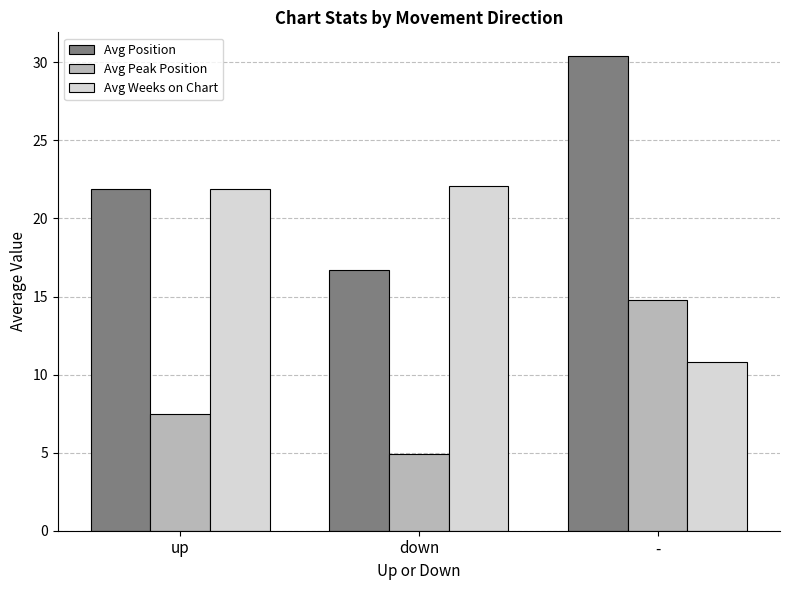

Reading left to right, extract all data points from this chart.

Avg Position: 21.9	16.7	30.4
Avg Peak Position: 7.5	4.9	14.8
Avg Weeks on Chart: 21.9	22.1	10.8